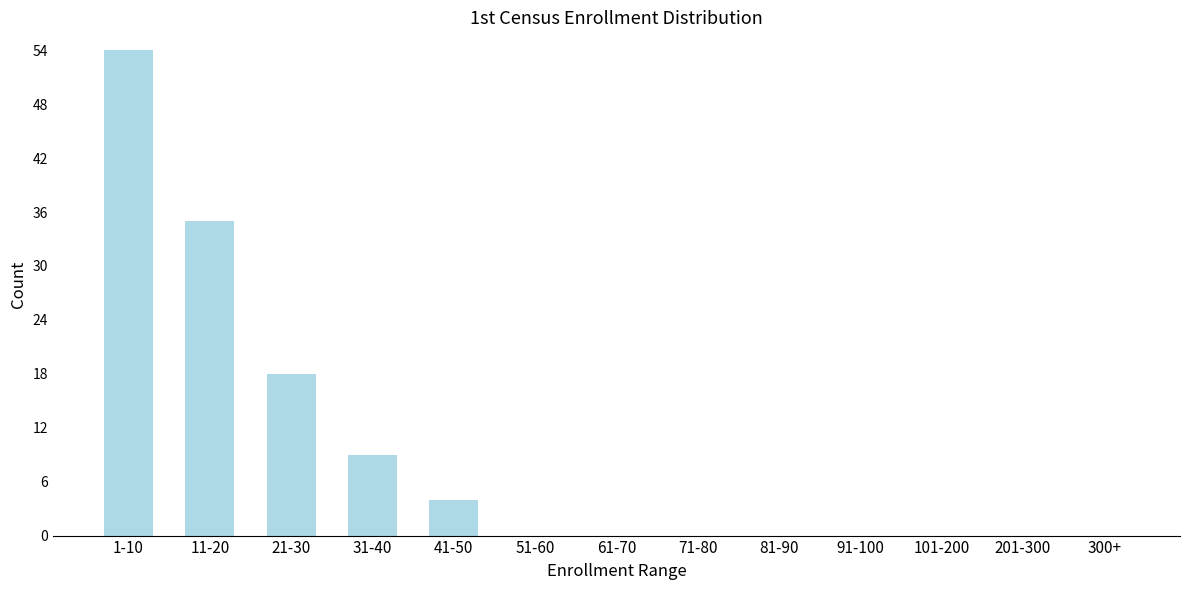

Reading left to right, transcribe all the data shown in this chart.

1-10=54	11-20=35	21-30=18	31-40=9	41-50=4	51-60=0	61-70=0	71-80=0	81-90=0	91-100=0	101-200=0	201-300=0	300+=0